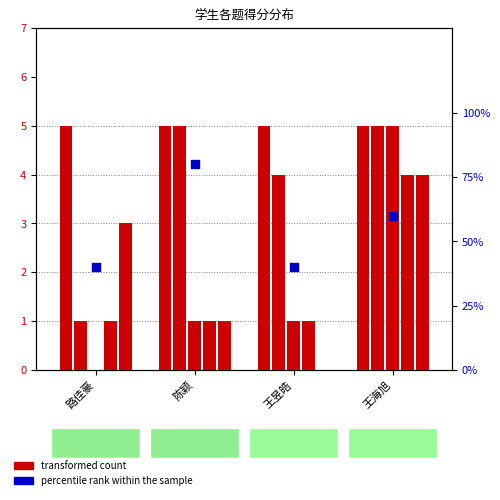

What are all the series names shown in the legend?

transformed count, percentile rank within the sample